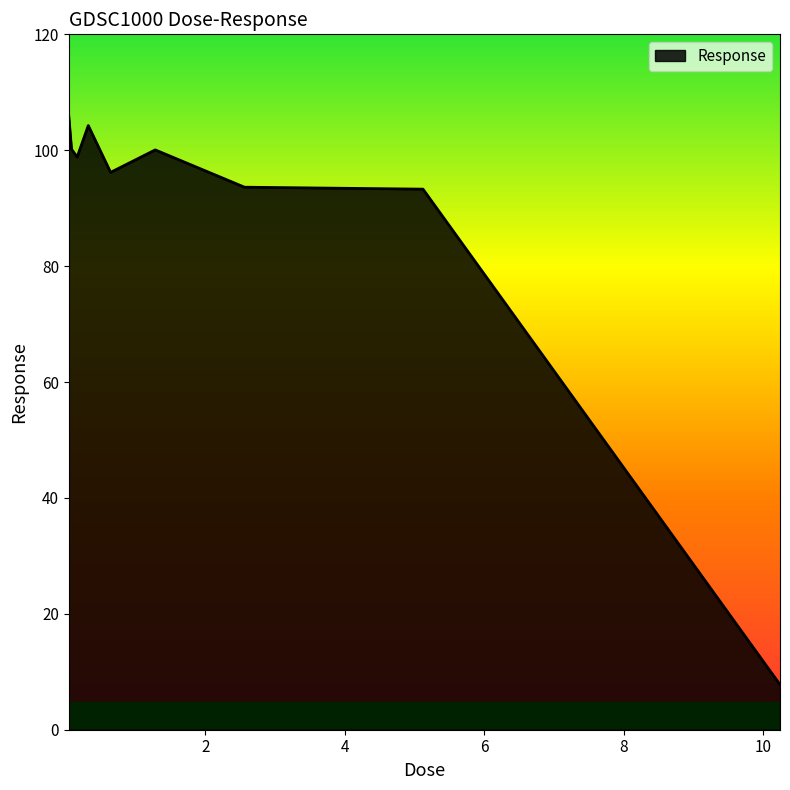

What is the smallest value displayed?

7.8